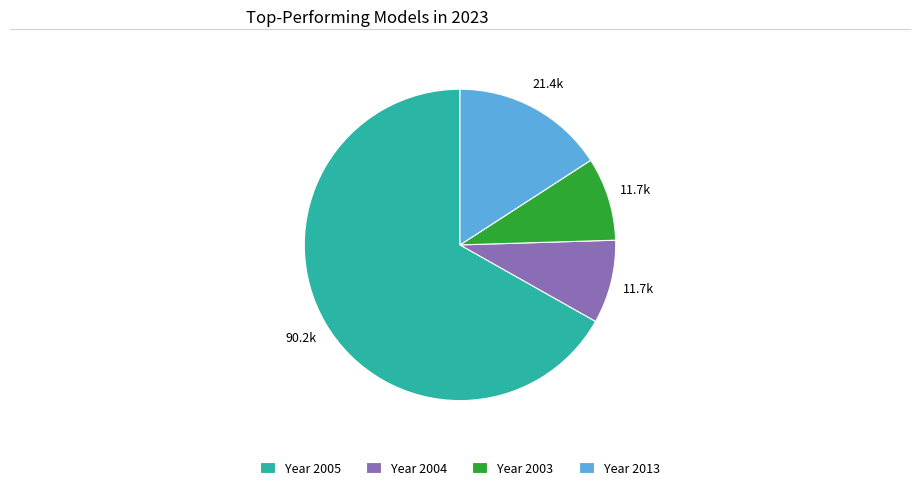

Which has a higher value, Year 2004 or Year 2005?

Year 2005